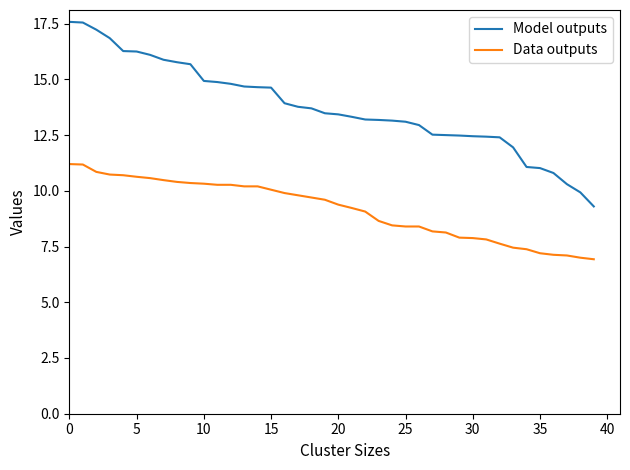

Is this an area chart (filled region under the line)?

No